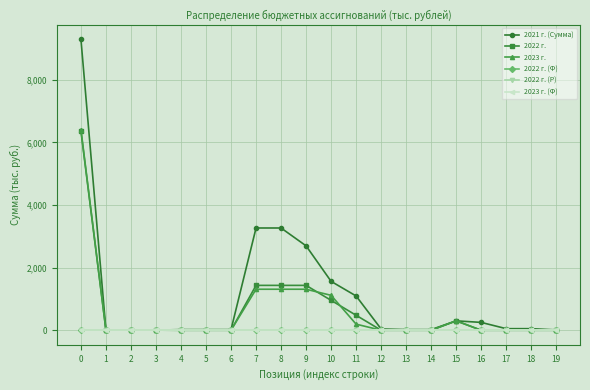

How many intersections are there between 2023 г. and 2022 г.?

2